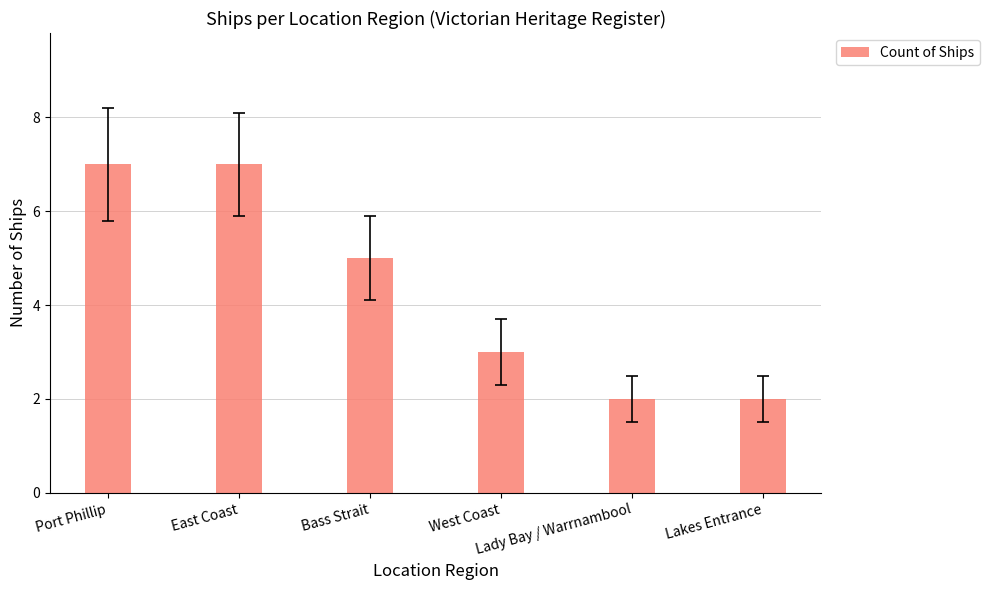

Approximately how many times larger is the value at Port Phillip compared to Lady Bay / Warrnambool?

3.5